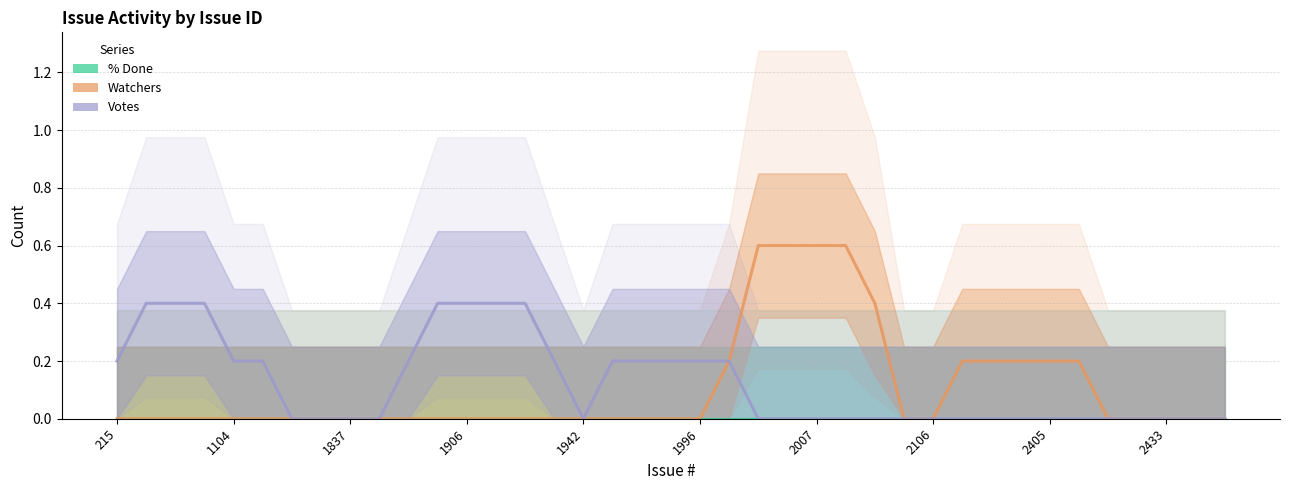

List the series in order of their overall mean, lowest first.

% Done, Watchers, Votes